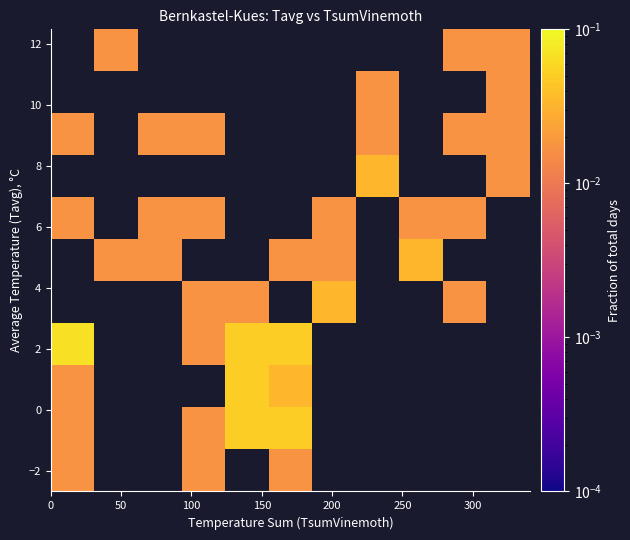

How many categories are shown in the chart?

11